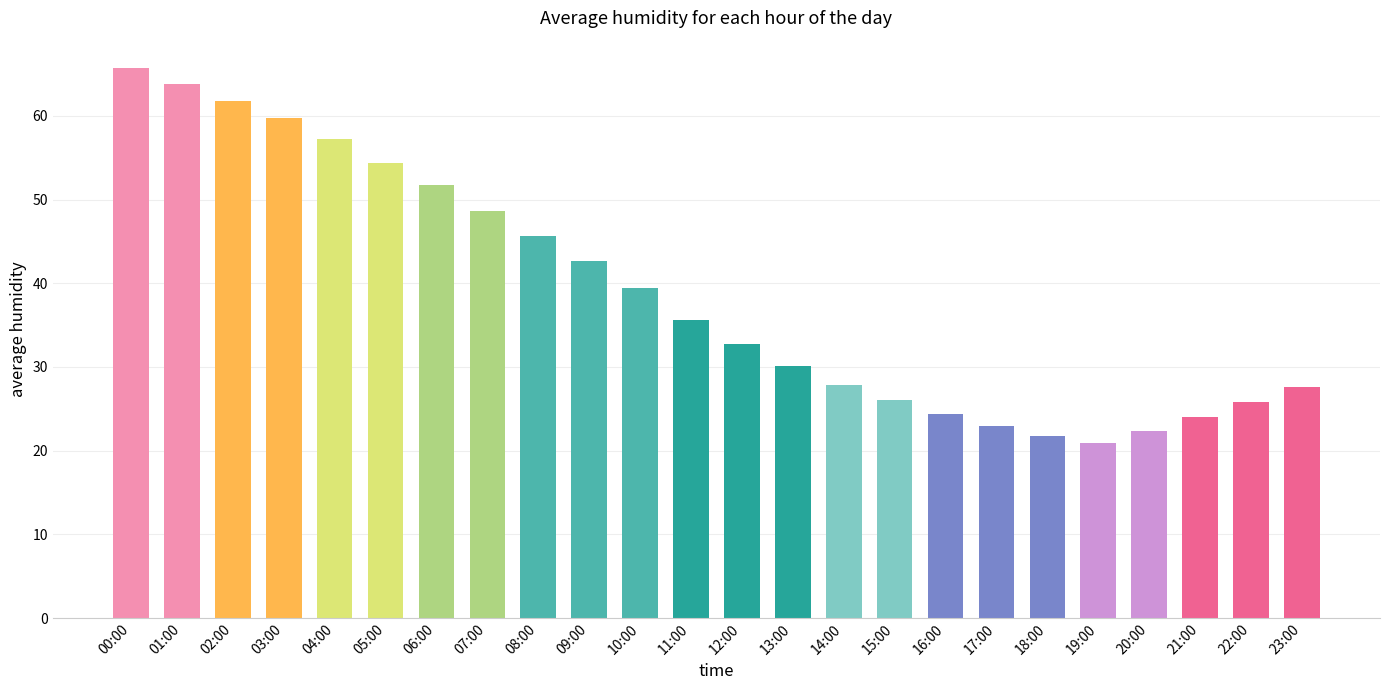

Read the value at 15:00.

26.1